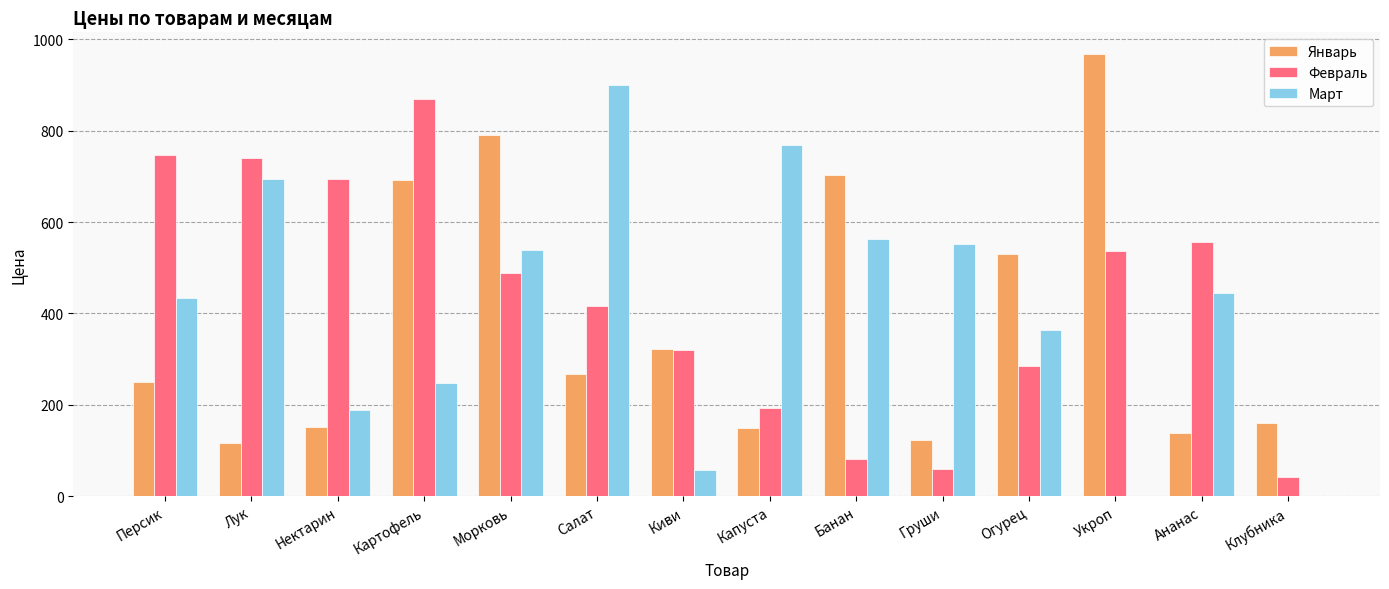

True or false: Март has a value of 354 at Морковь.

False